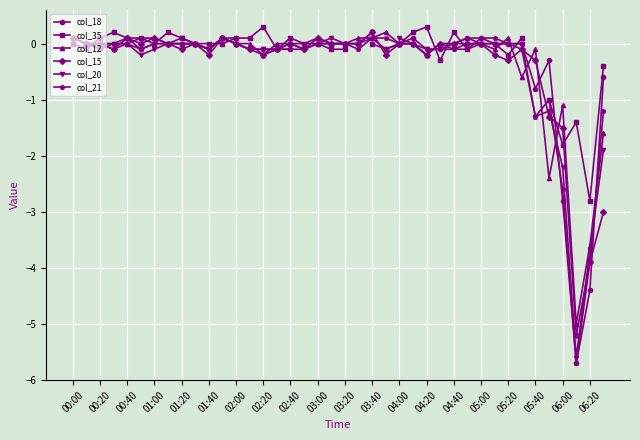

Rank the series by their maximum value, from highest to lowest.

col_35, col_12, col_15, col_18, col_20, col_21